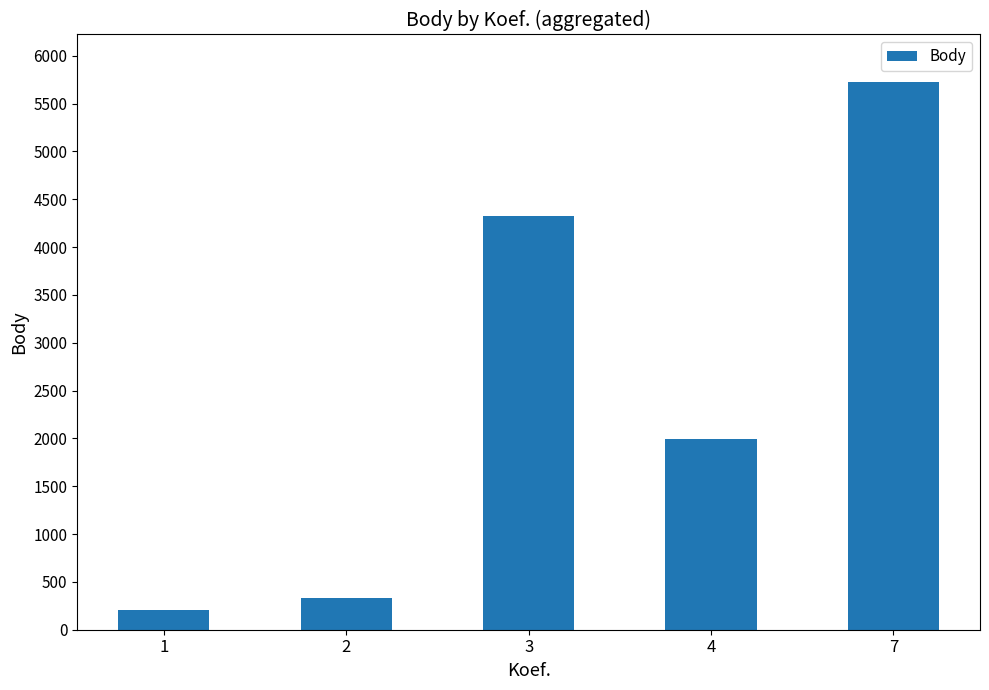

Is it true that the value at 7 is 5722?

True